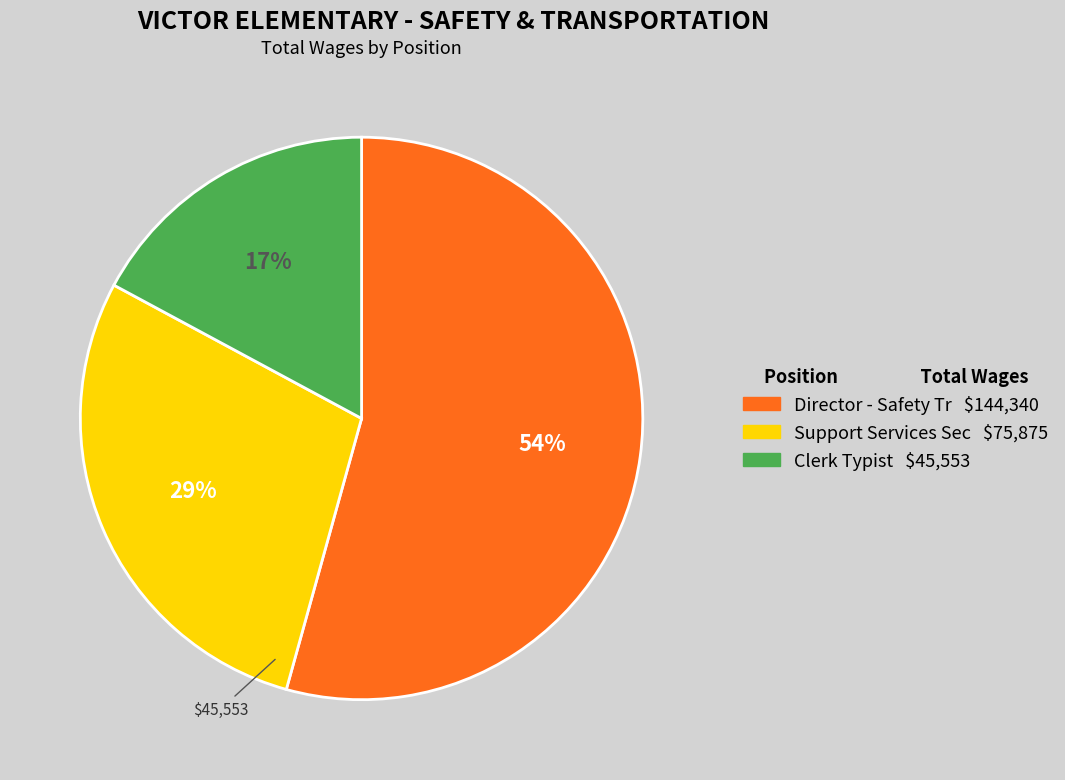

To the nearest percent, what is the difference between the largest and smallest slice percentages?

37%